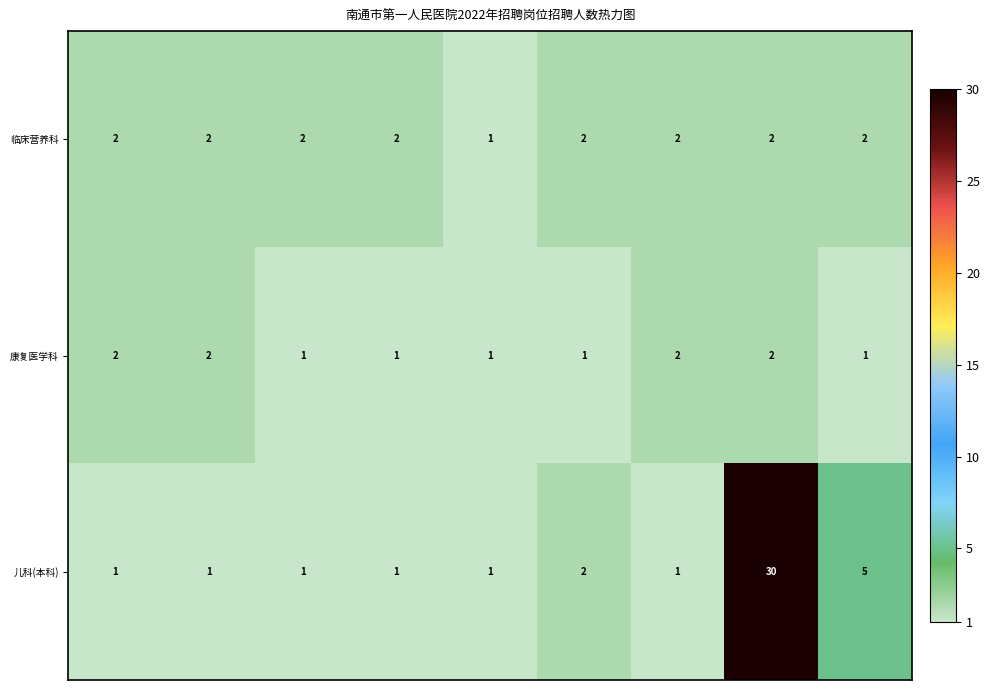

What is the minimum value shown in the chart?

1